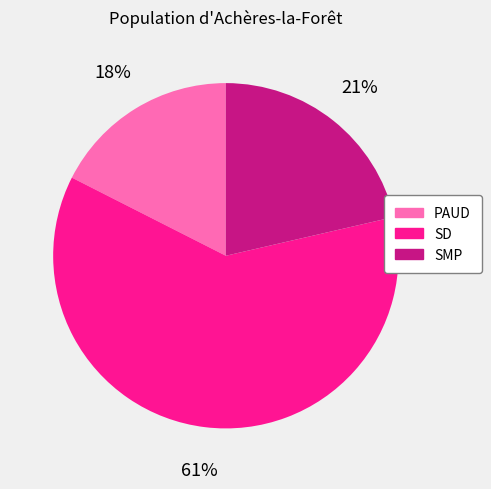

Is the sum of SD and SMP greater than half?

Yes